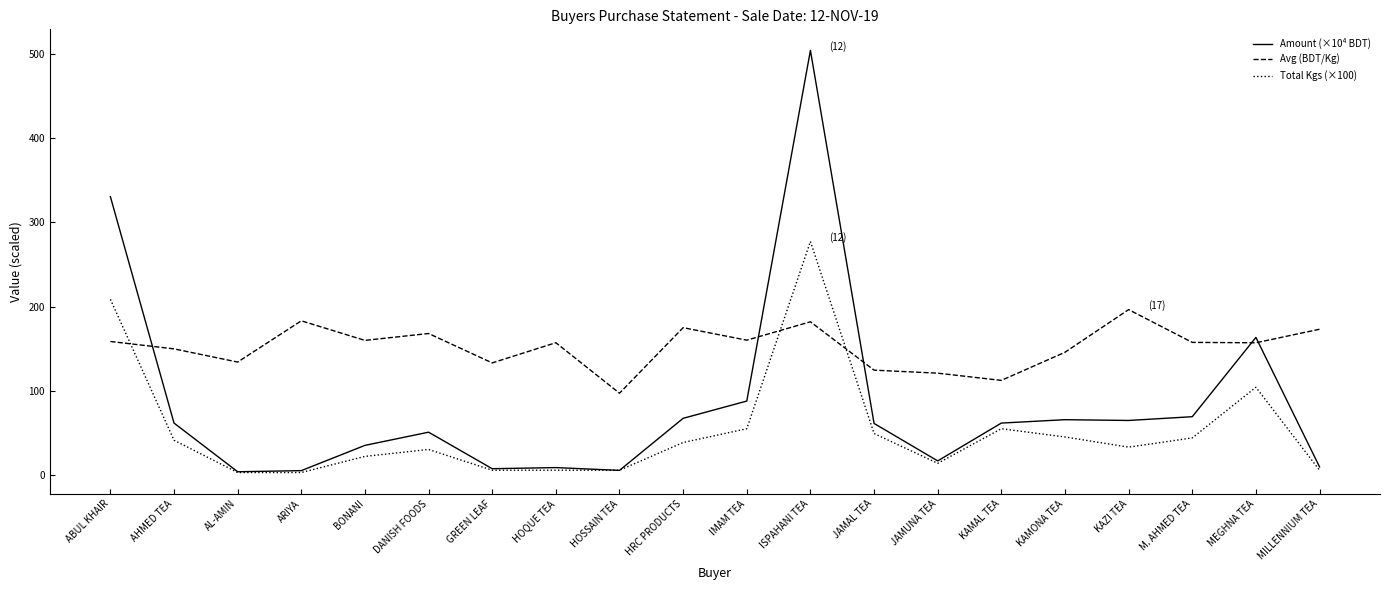

List the series in order of their peak value, lowest first.

Avg (BDT/Kg), Total Kgs (×100), Amount (×10⁴ BDT)